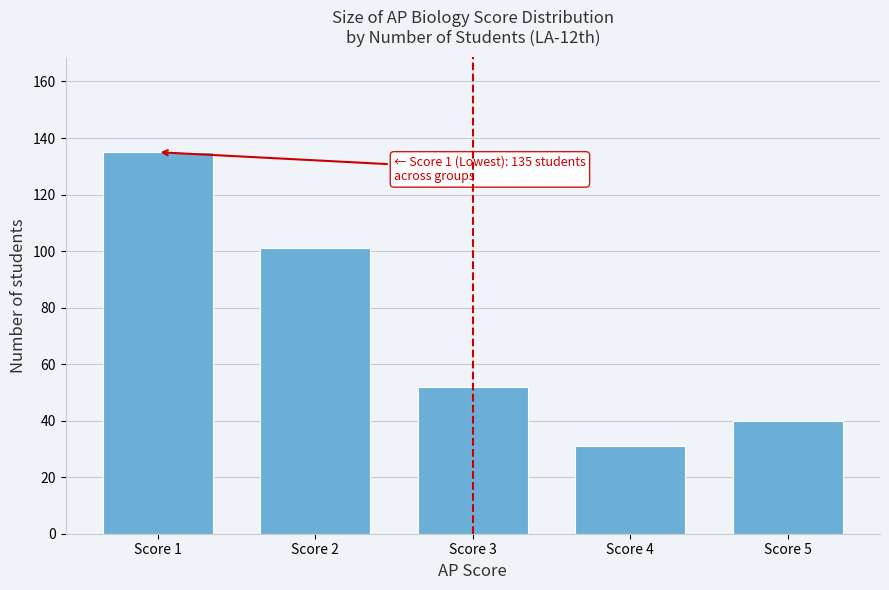

Reading right to left, transcribe all the data shown in this chart.

40	31	52	101	135